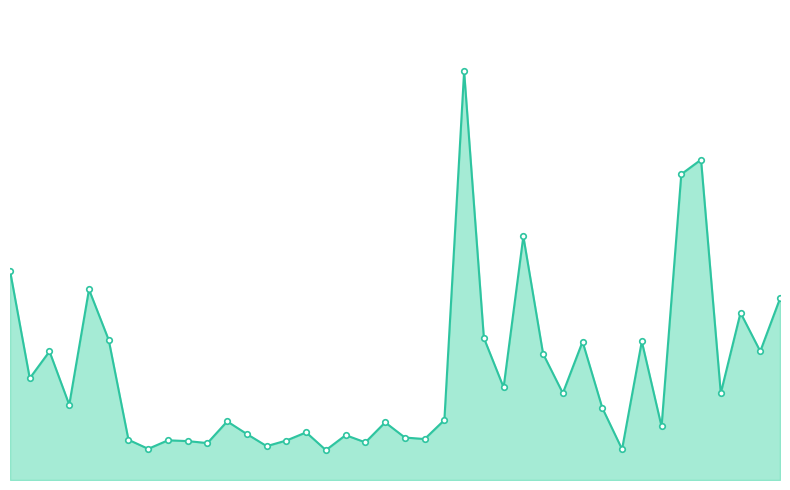

Which label corresponds to the largest value in the chart?

23